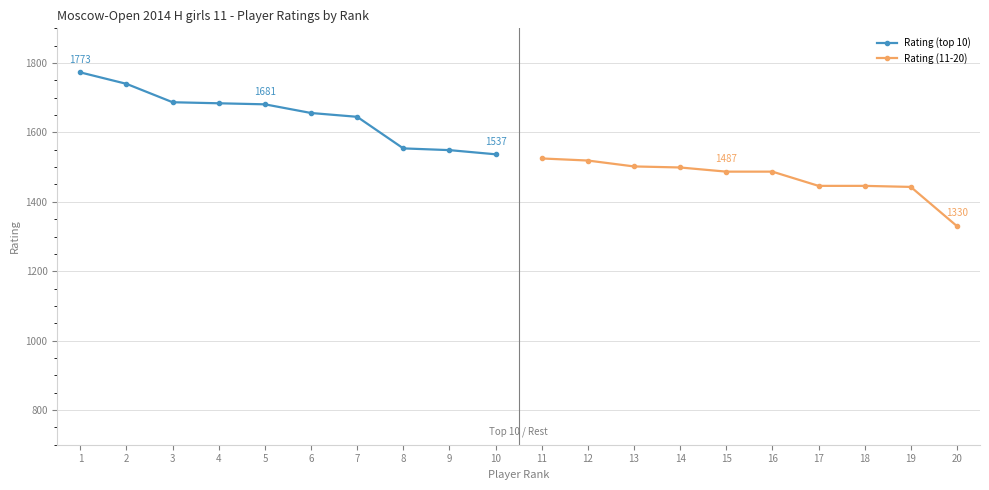

What are all the series names shown in the legend?

Rating (top 10), Rating (11-20)